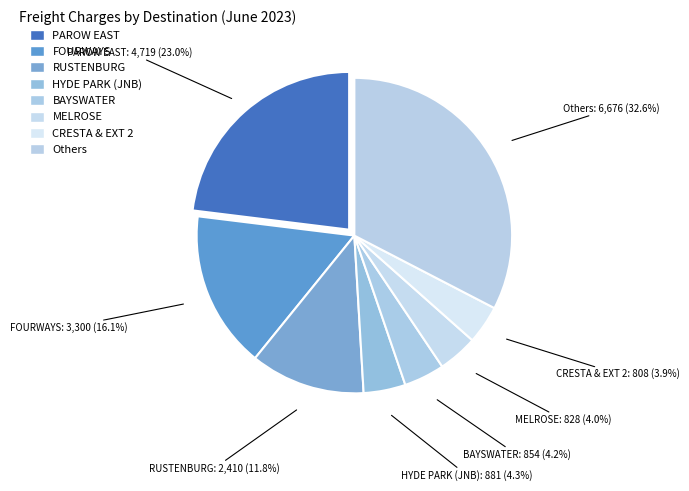

How many segments does this pie chart have?

8